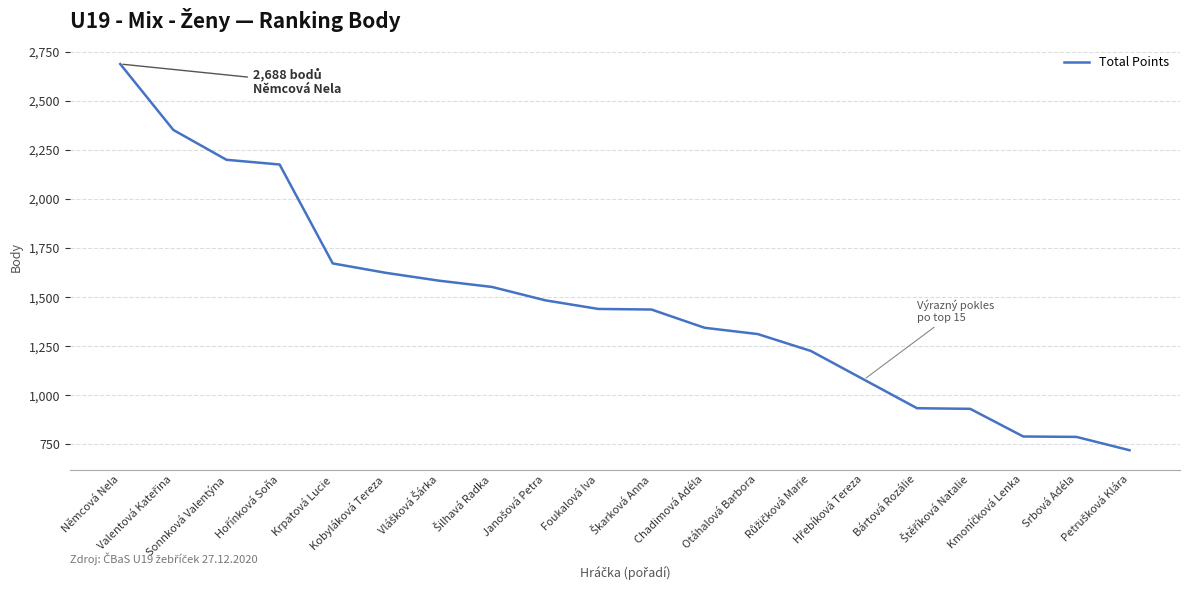

What is the difference between the maximum and minimum values?

1968